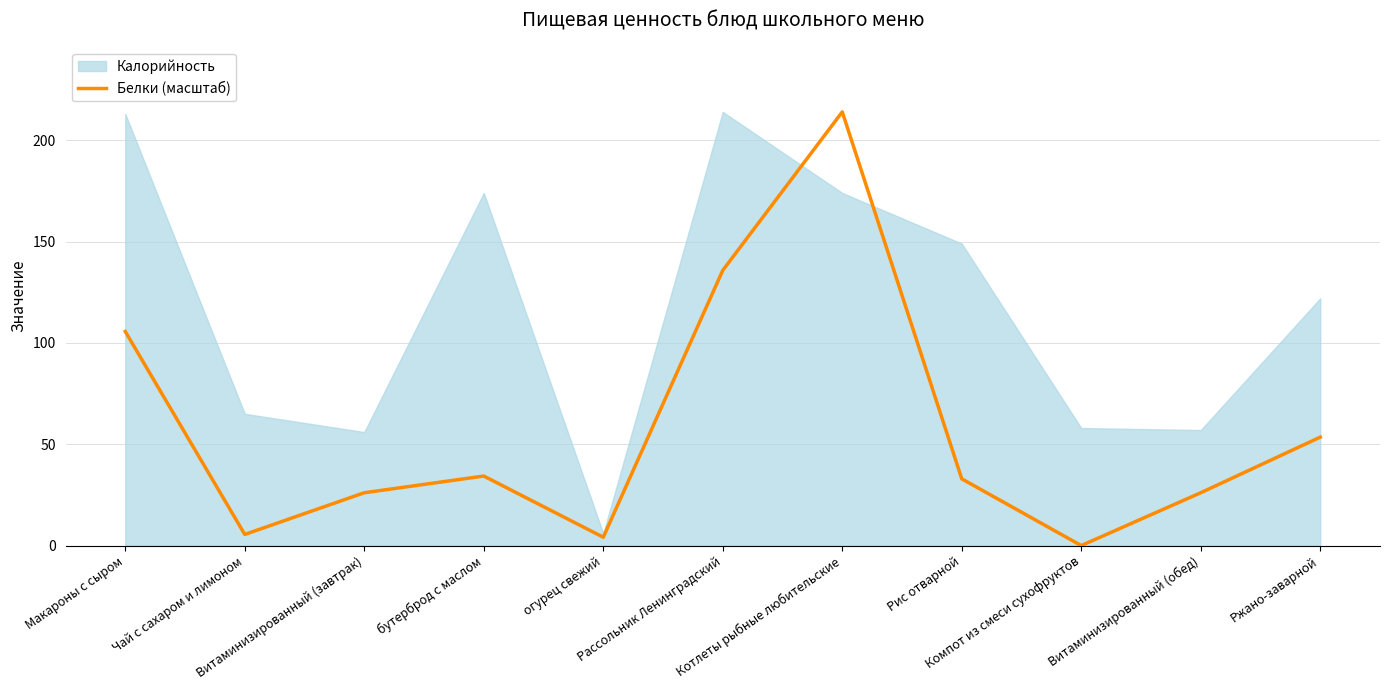

The chart shows a value of 0.0 at Компот из смеси сухофруктов. True or false?

True